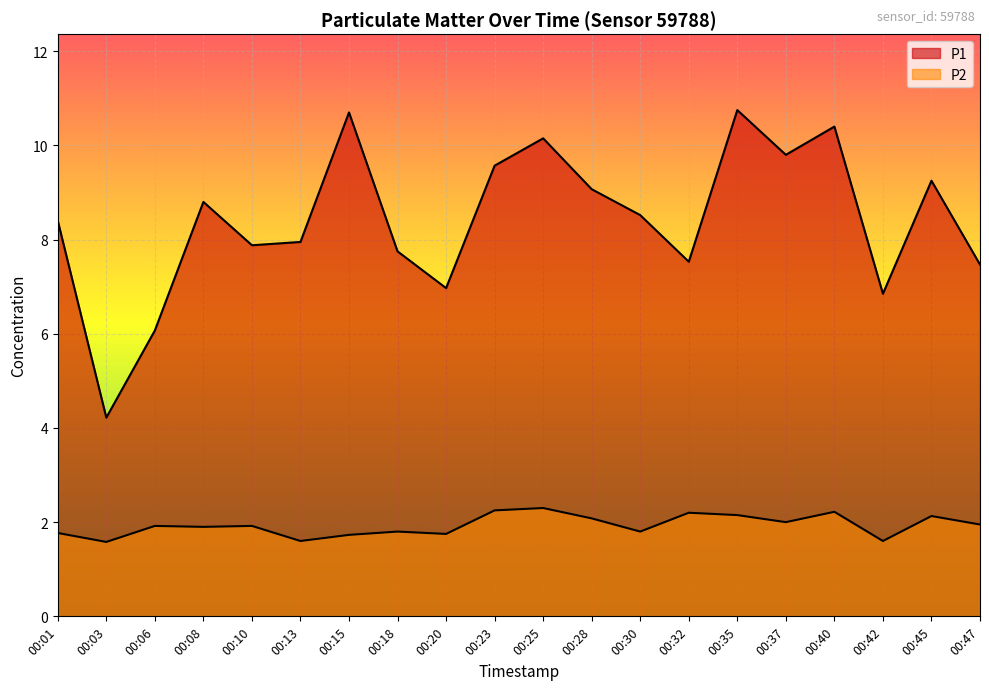

Reading right to left, list all the values displayed in this chart.

P1: 00:47=7.5	00:45=9.2	00:42=6.8	00:40=10.4	00:37=9.8	00:35=10.8	00:32=7.5	00:30=8.5	00:28=9.1	00:25=10.2	00:23=9.6	00:20=7.0	00:18=7.8	00:15=10.7	00:13=8.0	00:10=7.9	00:08=8.8	00:06=6.1	00:03=4.2	00:01=8.4
P2: 00:47=1.9	00:45=2.1	00:42=1.6	00:40=2.2	00:37=2.0	00:35=2.1	00:32=2.2	00:30=1.8	00:28=2.1	00:25=2.3	00:23=2.2	00:20=1.8	00:18=1.8	00:15=1.7	00:13=1.6	00:10=1.9	00:08=1.9	00:06=1.9	00:03=1.6	00:01=1.8